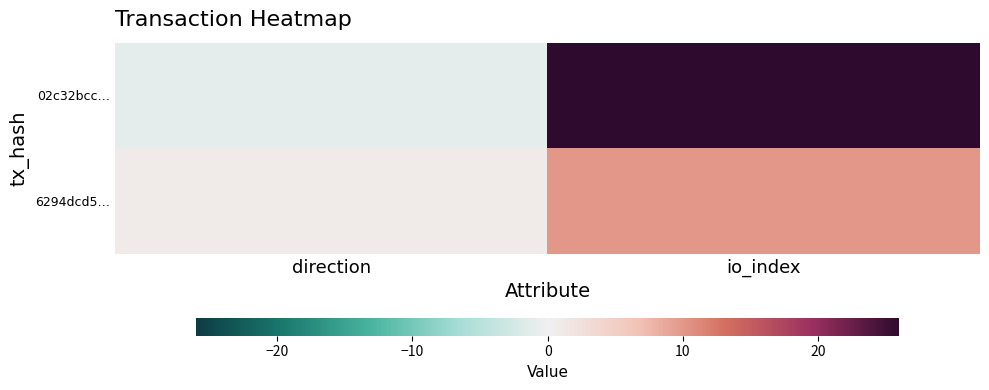

What is the difference between the highest and lowest values at direction?

2